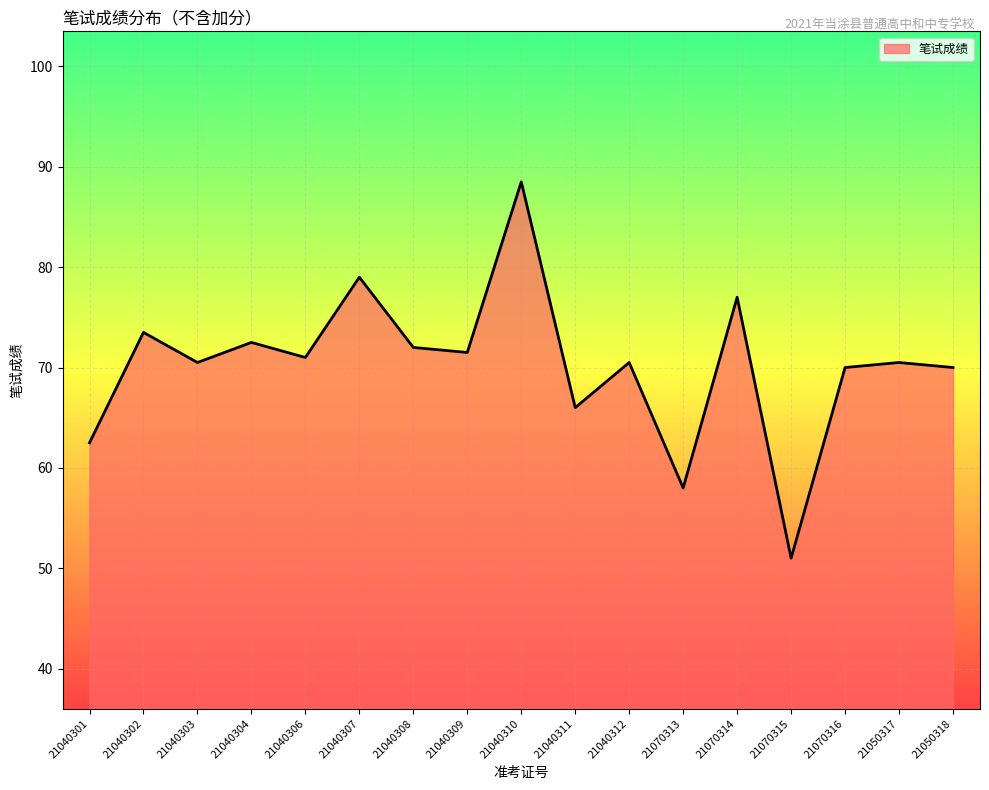

What is the change in value from 21040301 to 21070316?

+7.5